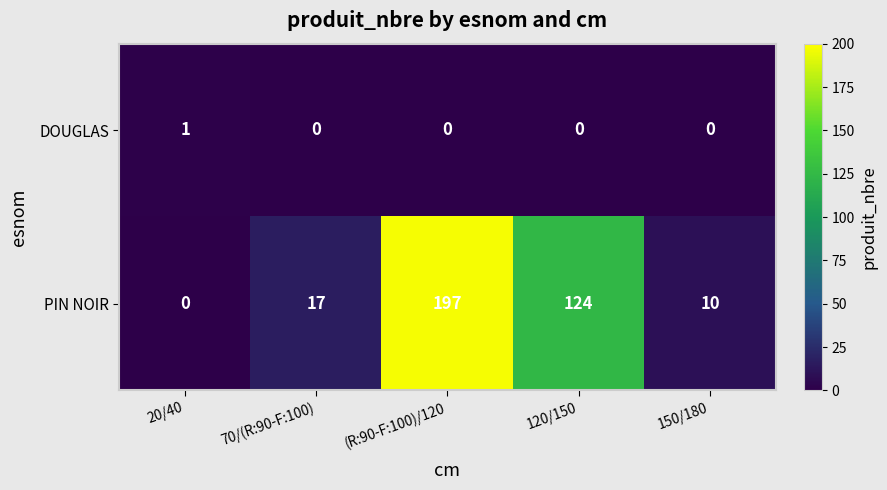

Reading left to right, transcribe all the data shown in this chart.

DOUGLAS: 1	0	0	0	0
PIN NOIR: 0	17	197	124	10